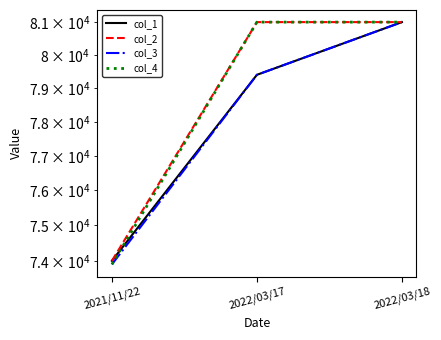

Which has a higher value, 2021/11/22 or 2022/03/18?

2022/03/18